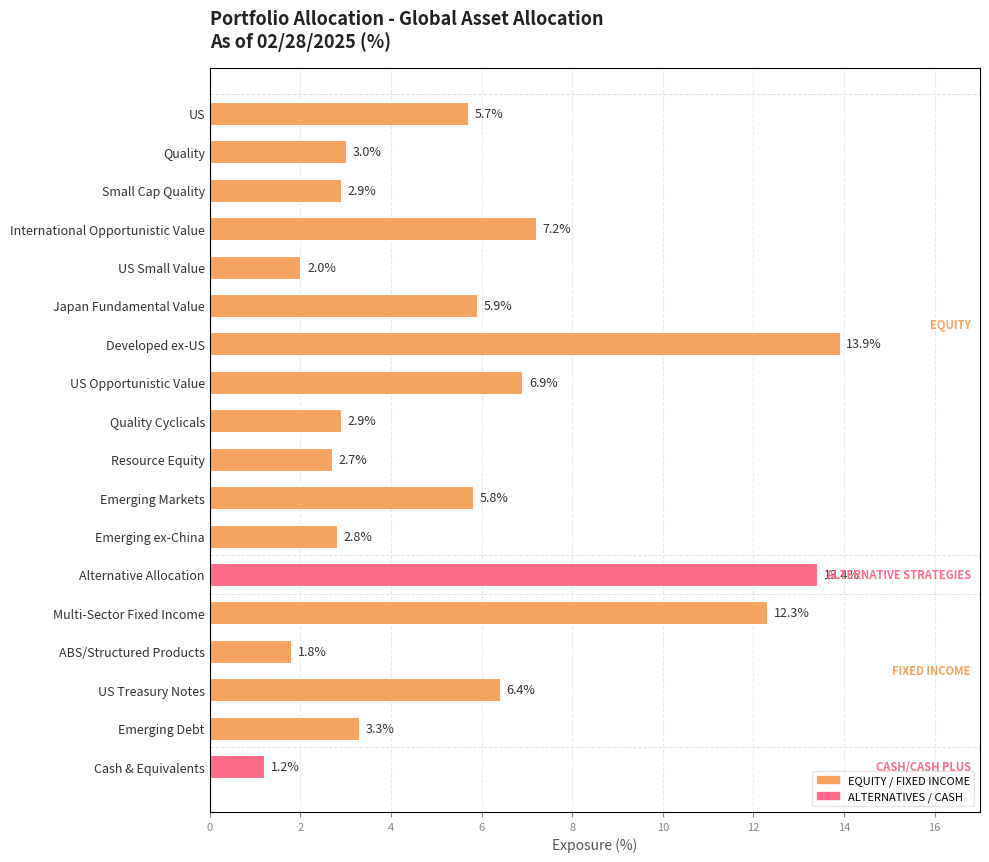

Reading left to right, extract all data points from this chart.

5.7	3.0	2.9	7.2	2.0	5.9	13.9	6.9	2.9	2.7	5.8	2.8	13.4	12.3	1.8	6.4	3.3	1.2